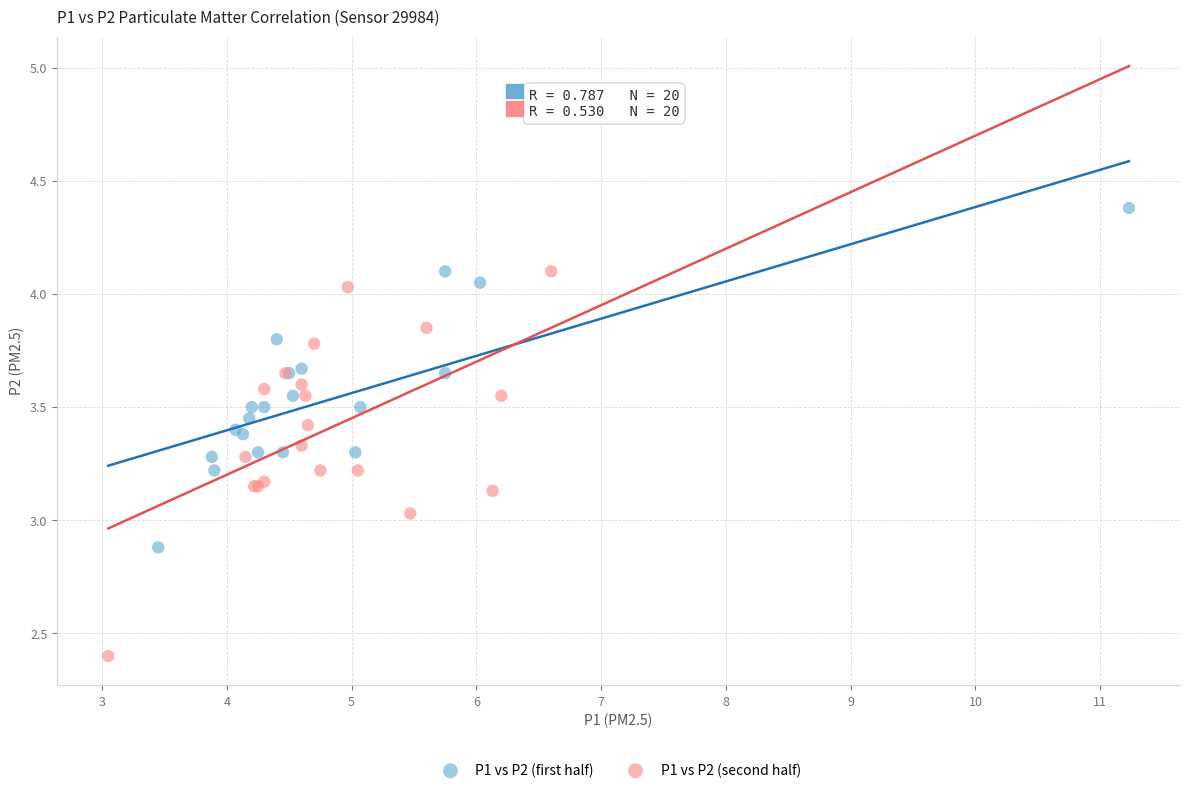

What are all the series names shown in the legend?

P1 vs P2 (first half), P1 vs P2 (second half)